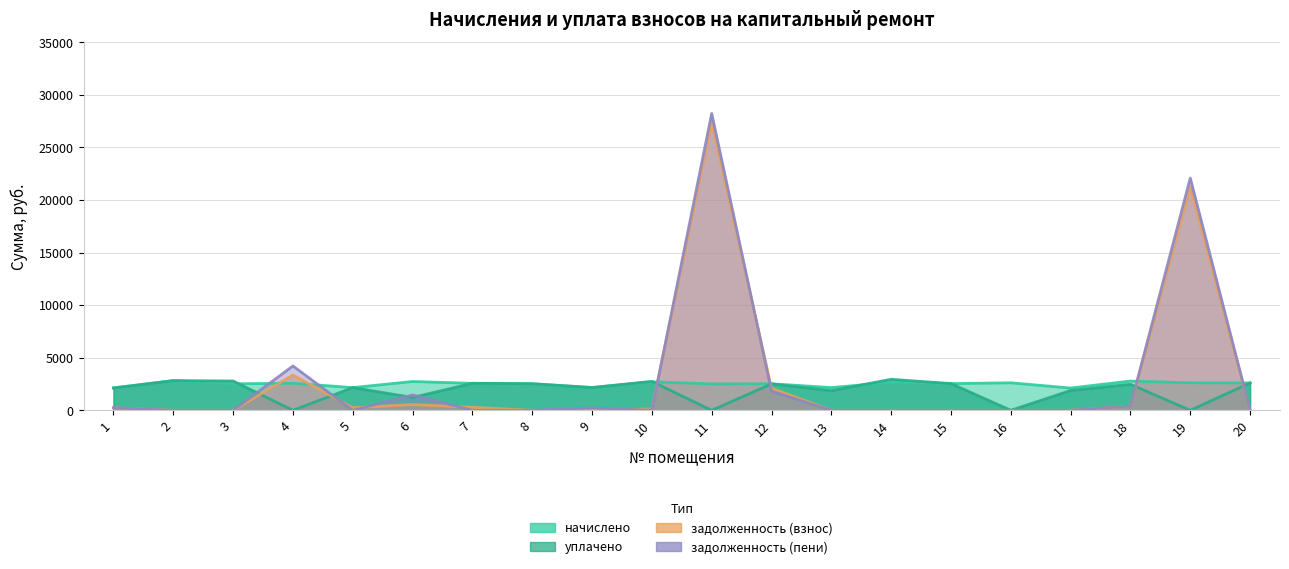

How many categories are shown in the chart?

20